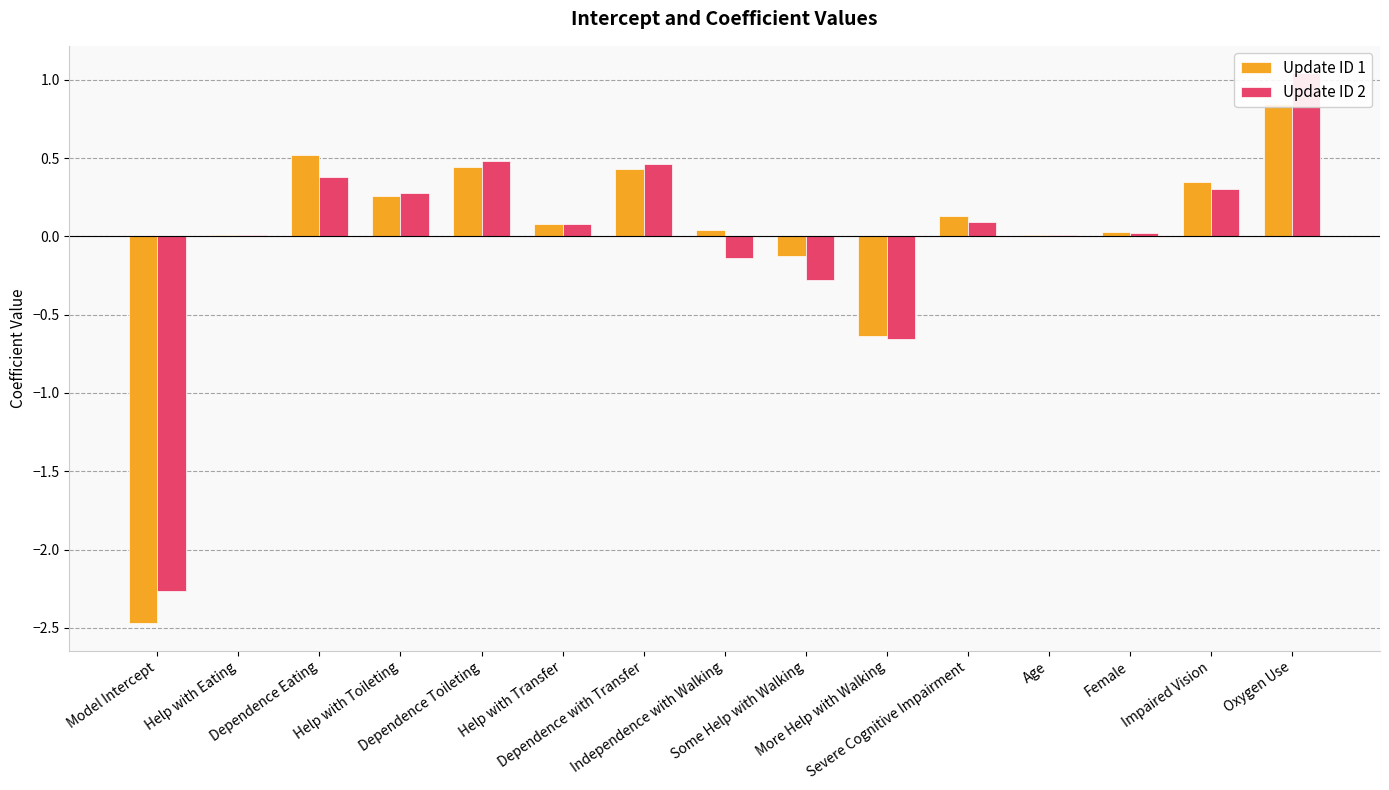

What is the total value across all series at Oxygen Use?

1.9